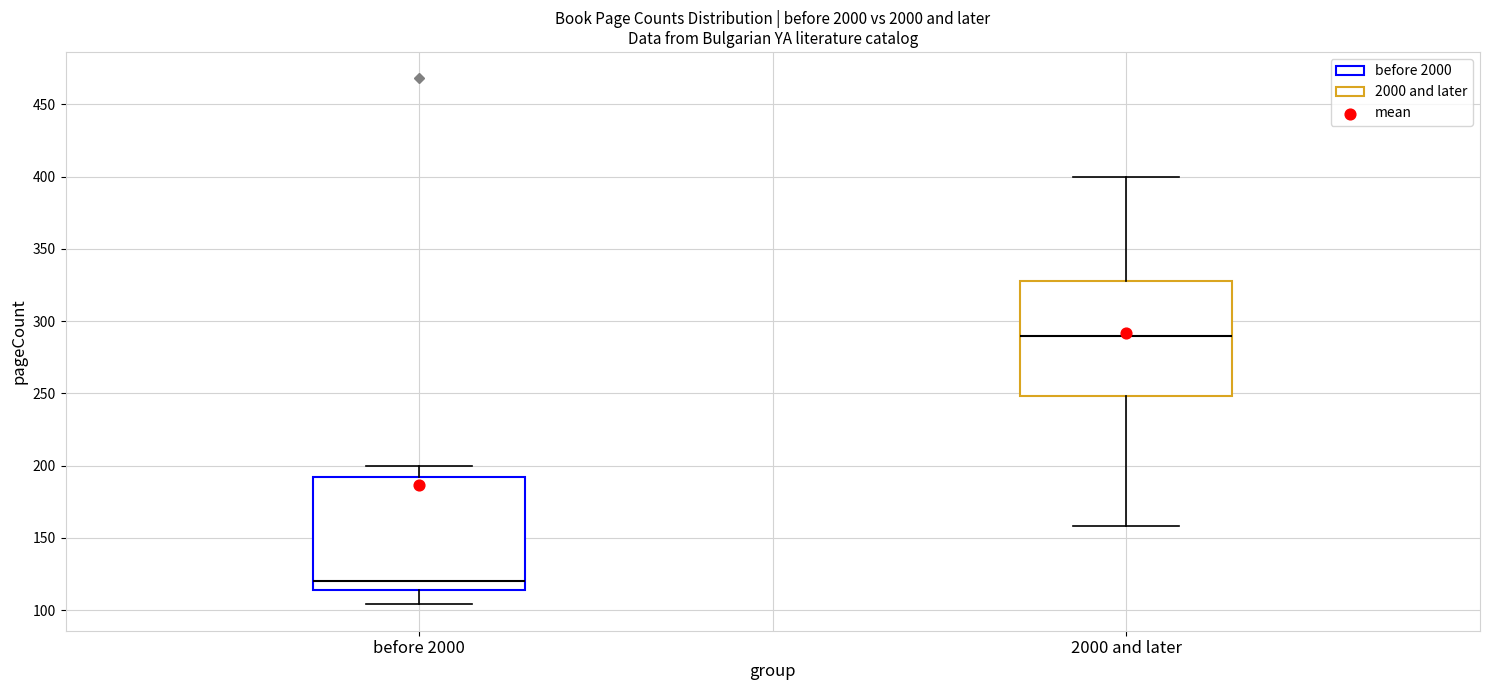

Reading left to right, transcribe this box plot: for each box, give where its median line is, the range the box spans, and where its two whiskers end, as read against the y-axis. The values are not printed on the chart, so give them approximately, as read against the axis.

before 2000: median 120, box 115 to 190, whiskers 105 to 200
2000 and later: median 290, box 250 to 330, whiskers 160 to 400